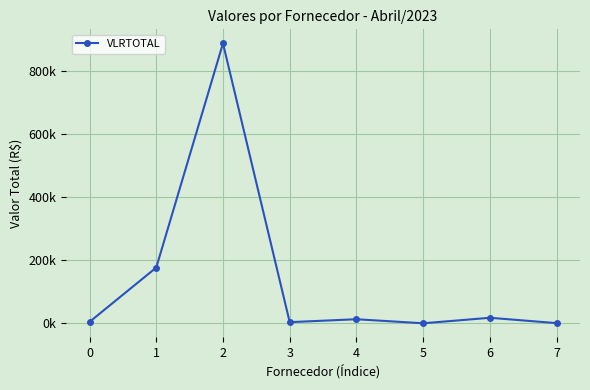

What is the difference between the maximum and second lowest values?

886395.9